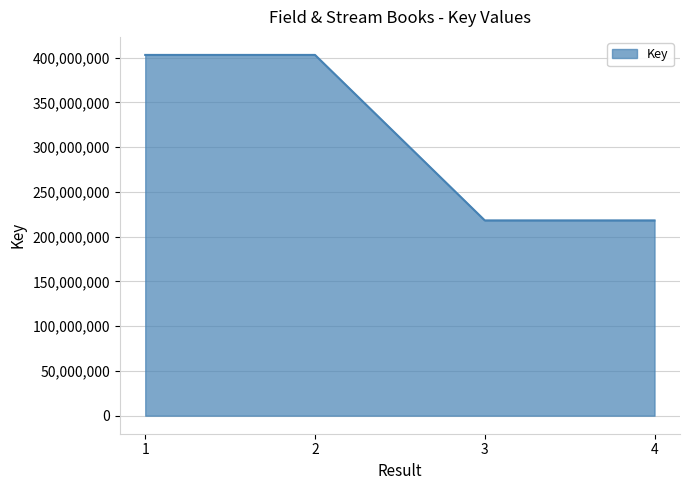

Is it true that the value at 4 is 92873303?

False